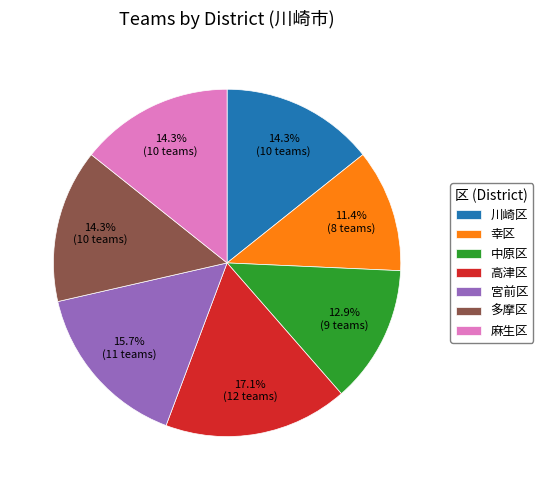

Does 幸区 represent more than half of the total?

No